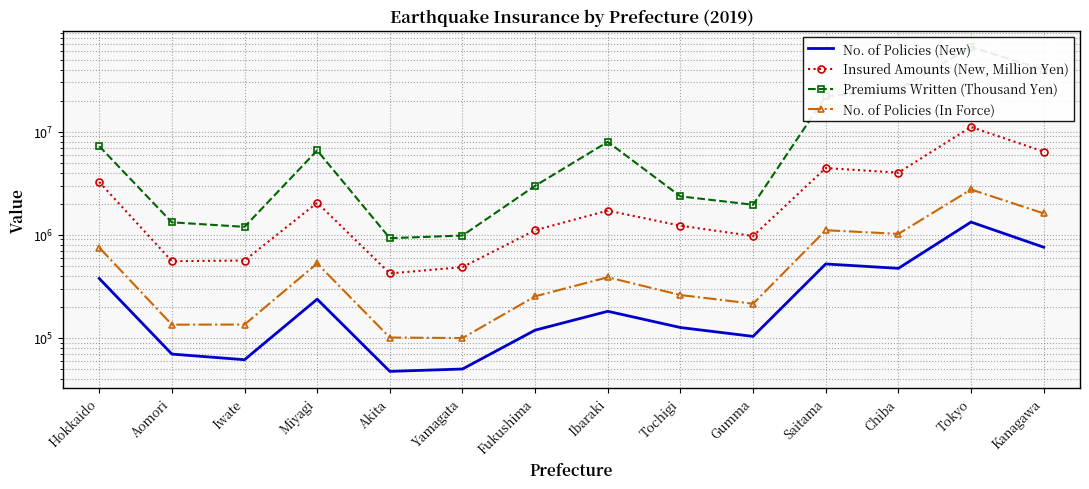

Does the chart have visible grid lines?

Yes